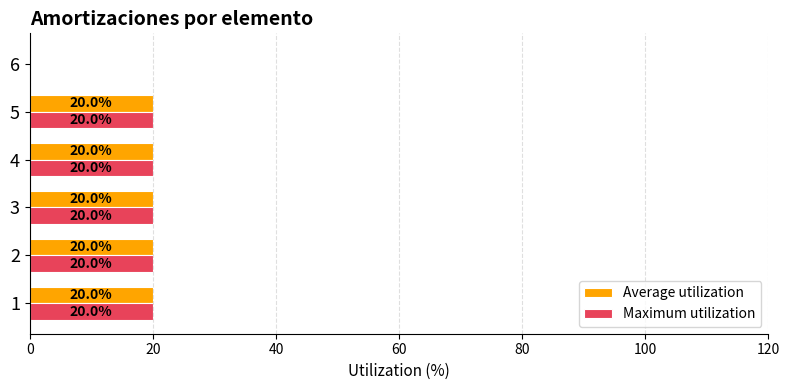

Is it true that Maximum utilization equals 20 at 5?

True